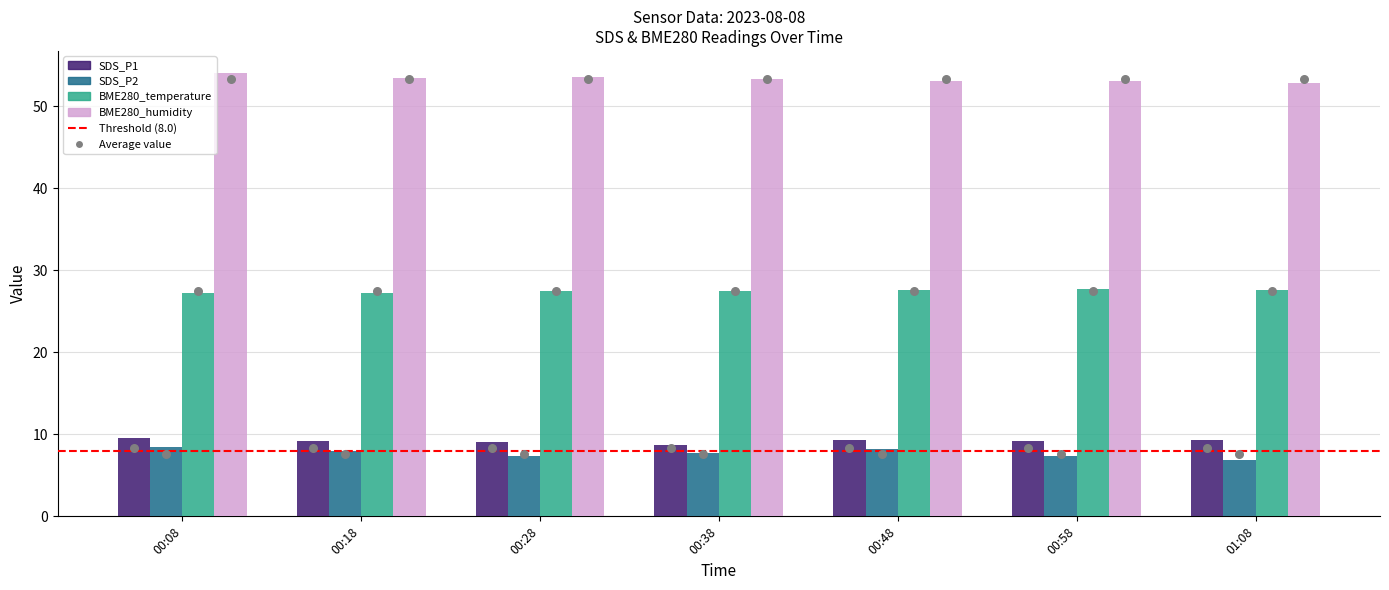

At how many categories does at least one series exceed 7?

7